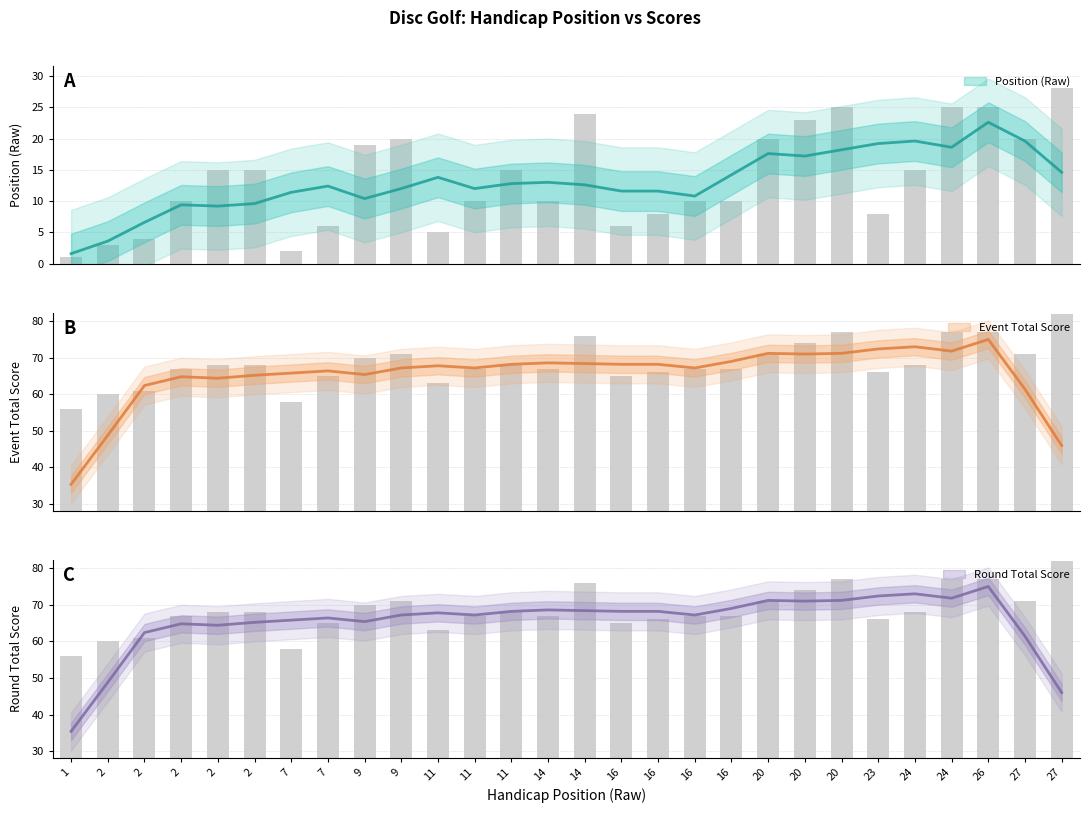

Which series changed the most between 23 and 27?

position_raw